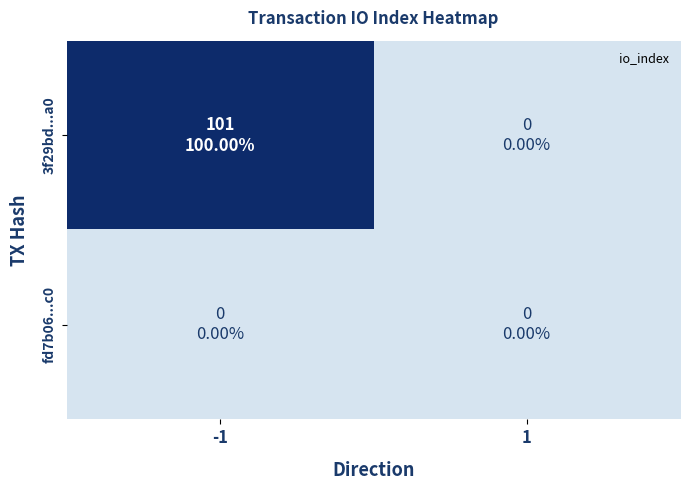

Which series changed the most between -1 and 1?

3f29bd...a0